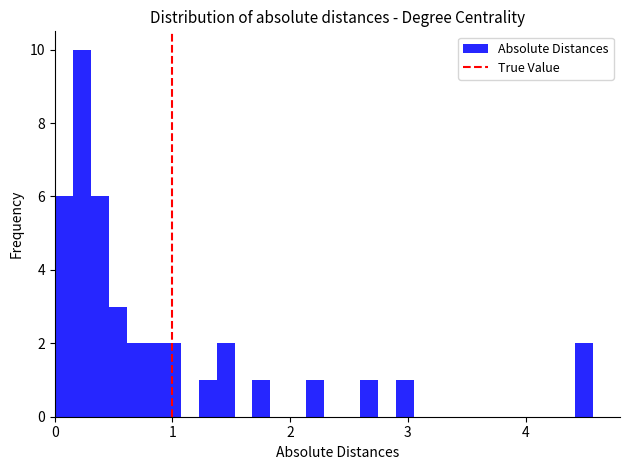

Around what value on the x-axis is the tallest bar? Give the approximate position of its centre, as read against the axis.

0.2